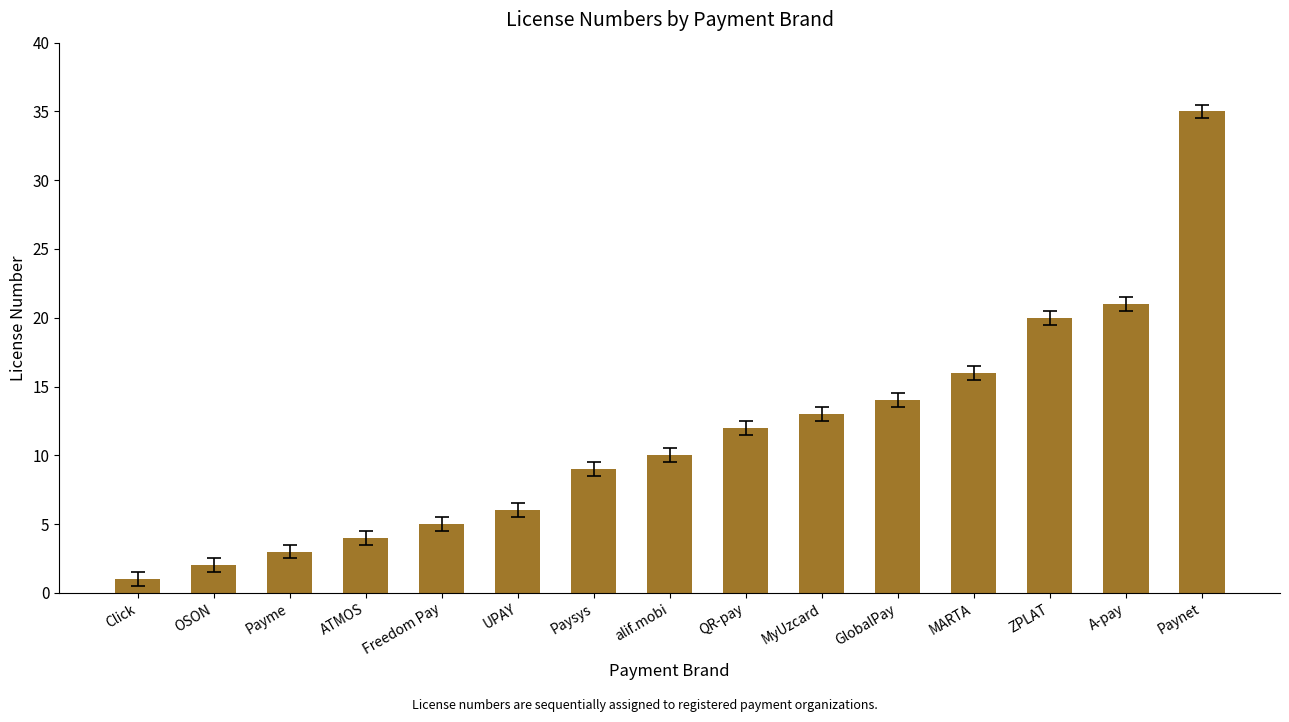

List the labels in order of value, largest first.

Paynet, A-pay, ZPLAT, MARTA, GlobalPay, MyUzcard, QR-pay, alif.mobi, Paysys, UPAY, Freedom Pay, ATMOS, Payme, OSON, Сlick